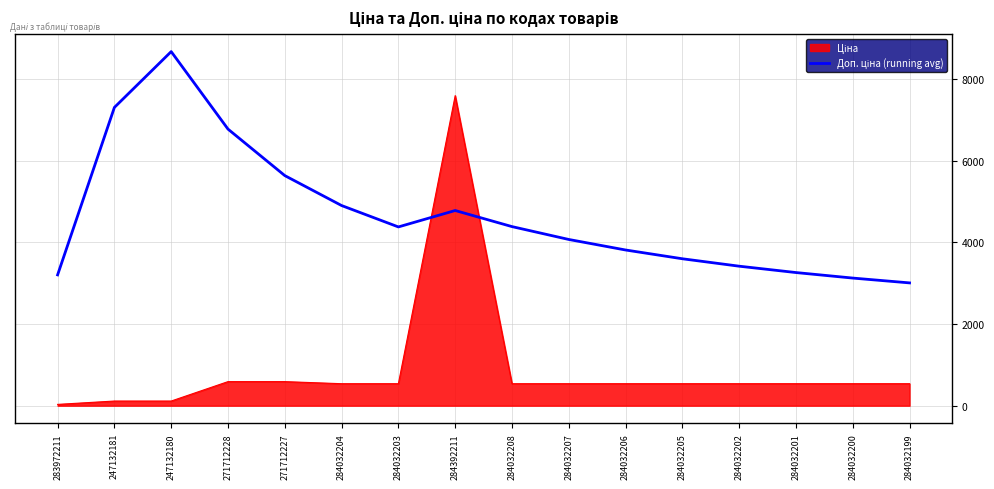

What is the difference between the highest and lowest values at 284032203?

3840.9